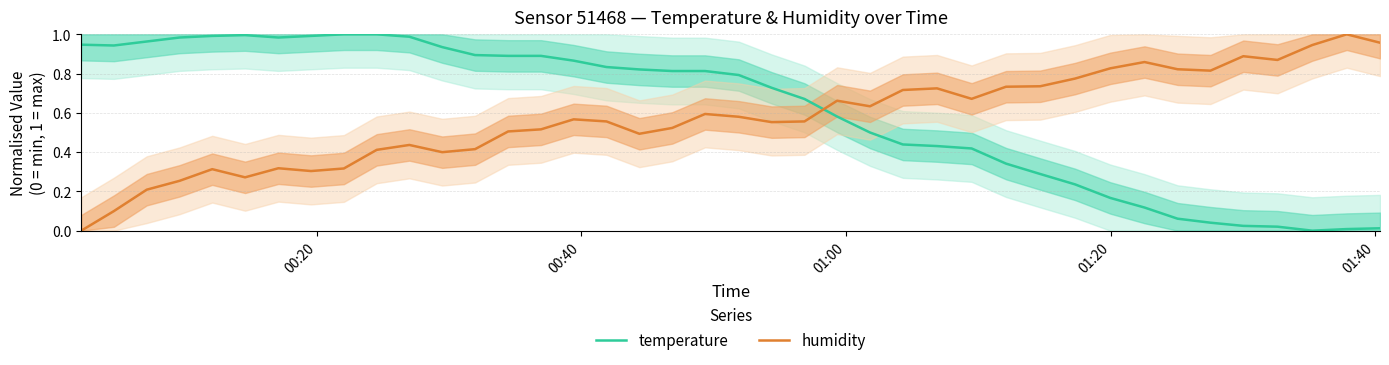

Is this an area chart (filled region under the line)?

No